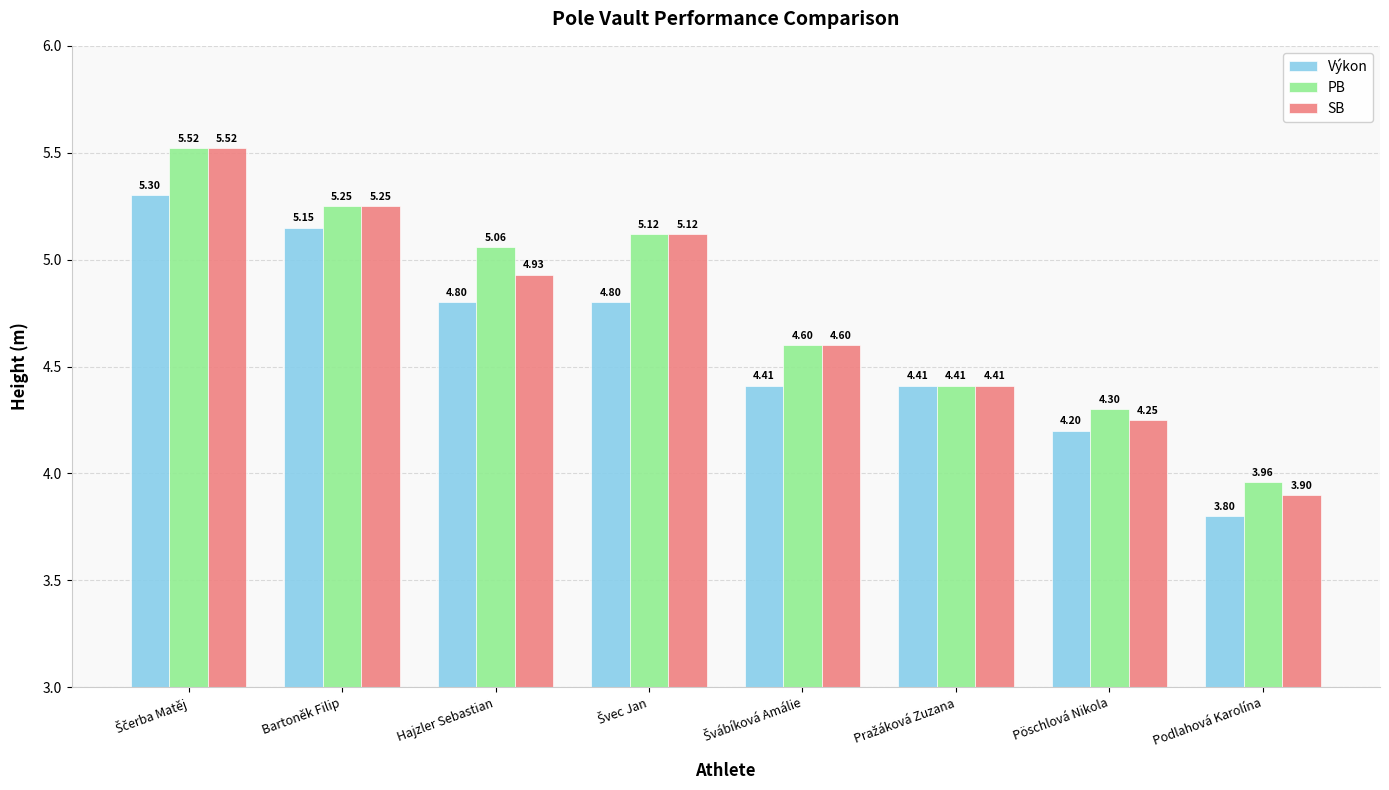

At which label does PB reach its minimum?

Podlahová Karolína